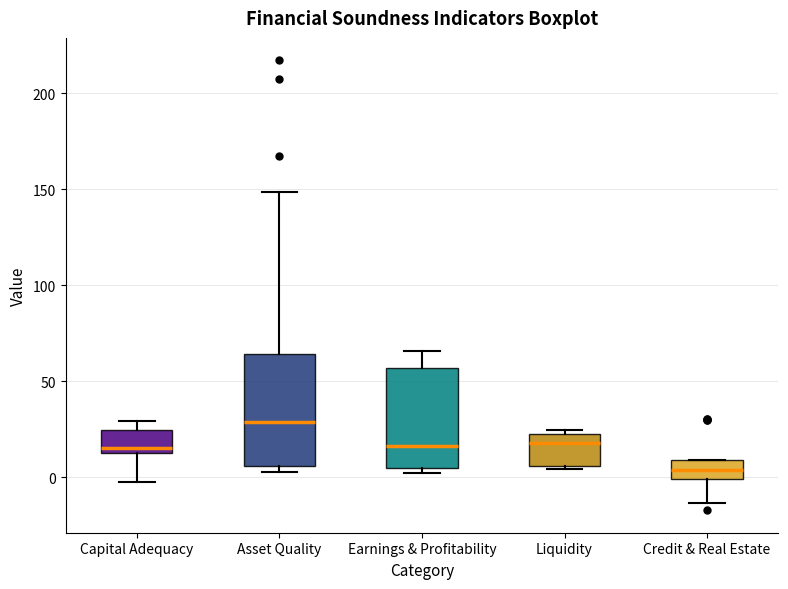

Which box is the tallest, from its lower edge to its upper edge?

Asset Quality